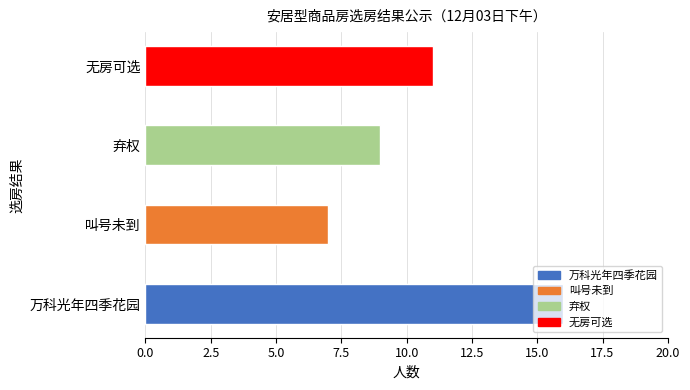

What is the label of the 4th bar from the left?

无房可选